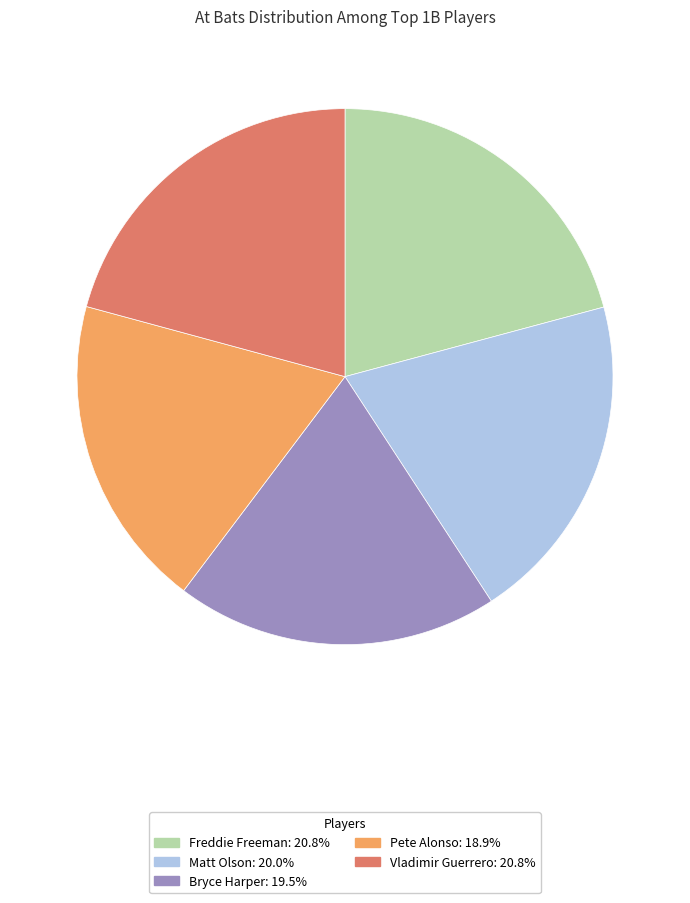

Which category has the smallest portion of the pie?

Pete Alonso